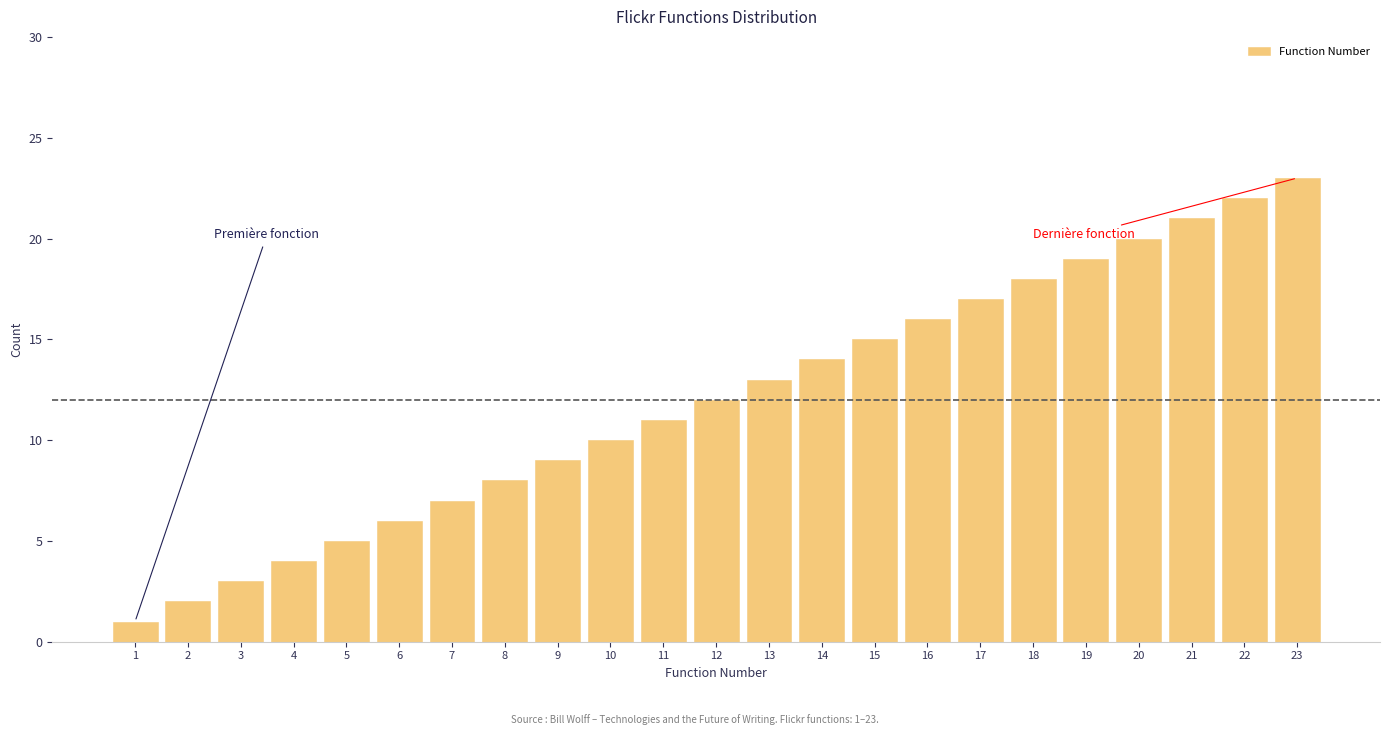

True or false: the data shows 0 at 1.

False